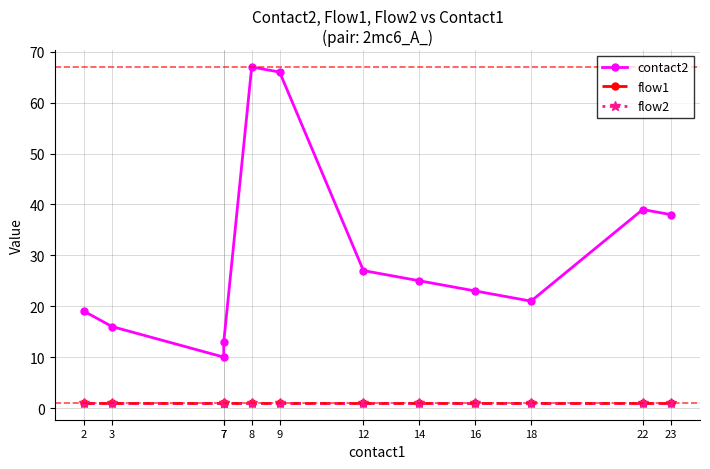

What are all the series names shown in the legend?

contact2, flow1, flow2